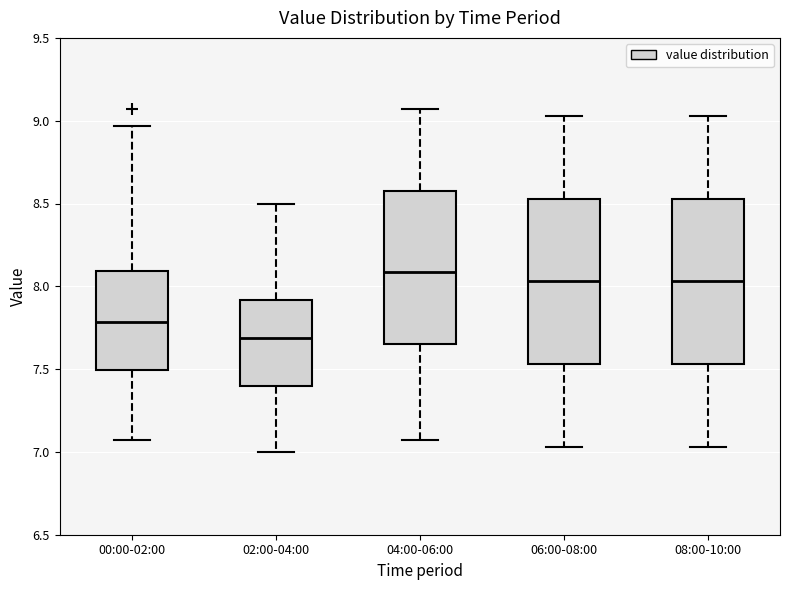

Which box's median line is the highest?

04:00-06:00